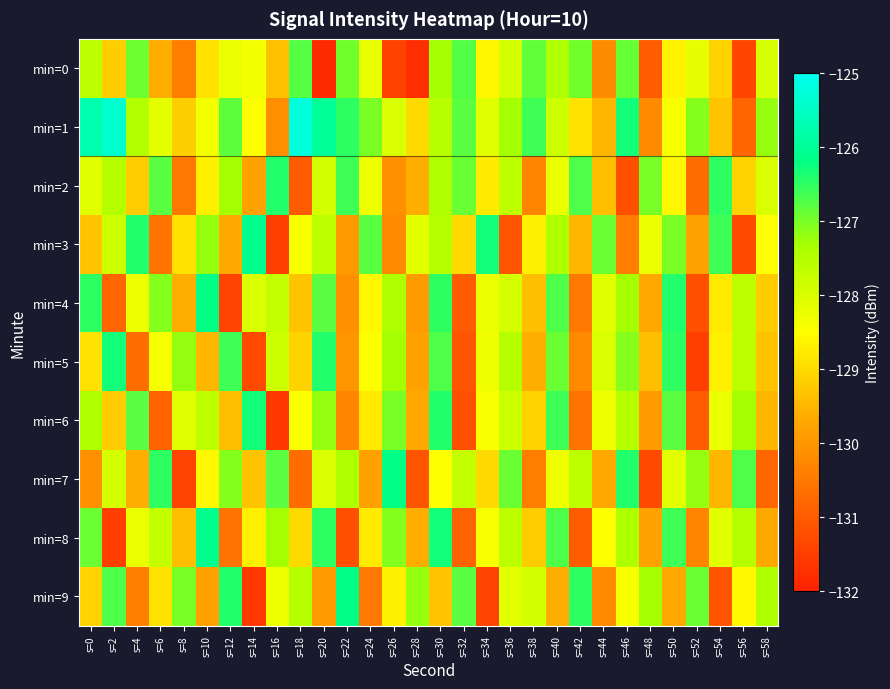

How many categories are shown in the chart?

30